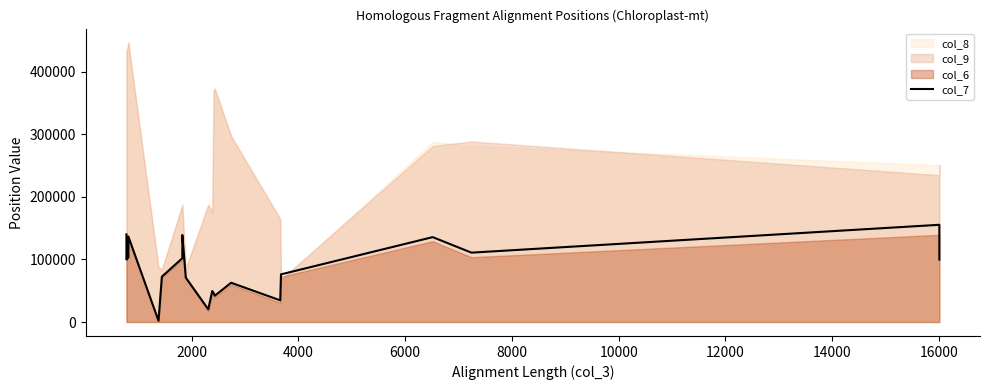

Reading right to left, list all the values displayed in this chart.

99872	155326	110815	135617	76112	34581	62715	41925	46556	49472	20259	70953	139112	101914	72431	1980	136637	103377	99872	140101